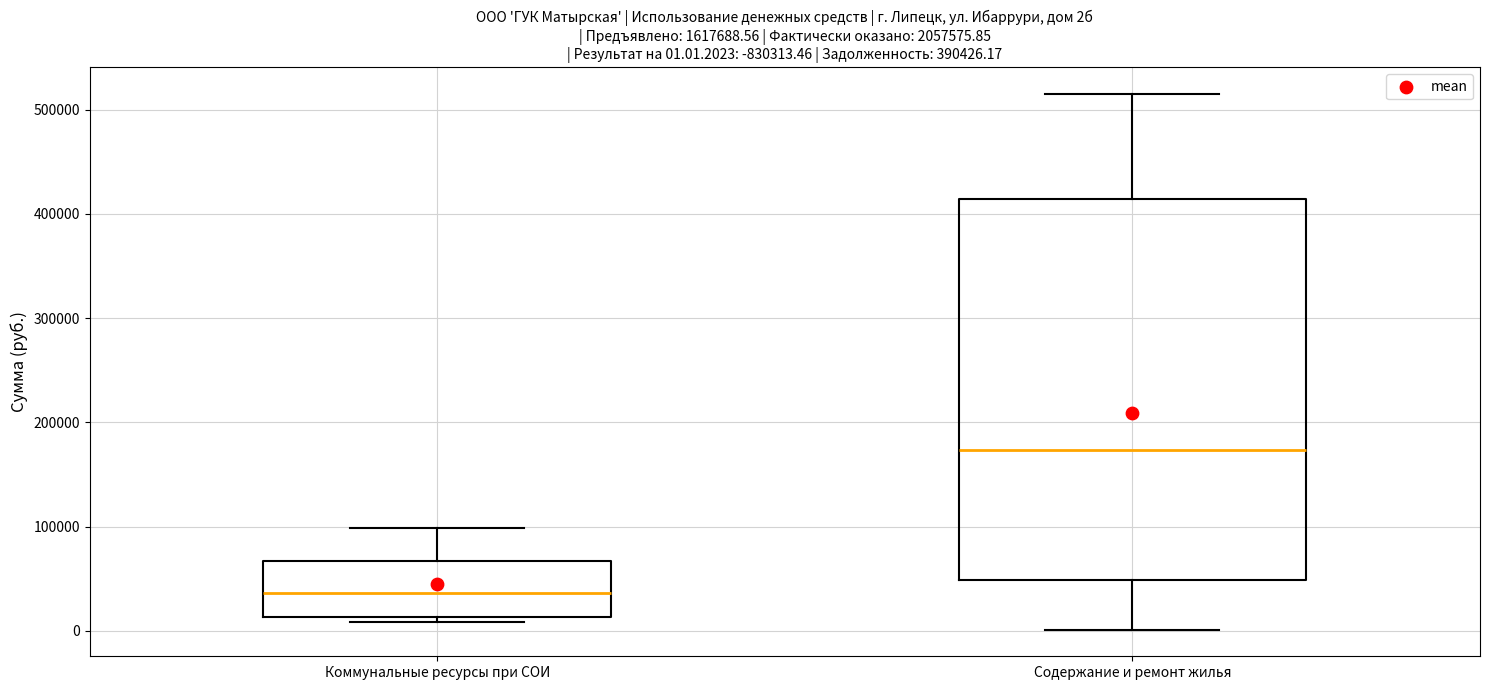

Which box is the tallest, from its lower edge to its upper edge?

Содержание и ремонт жилья